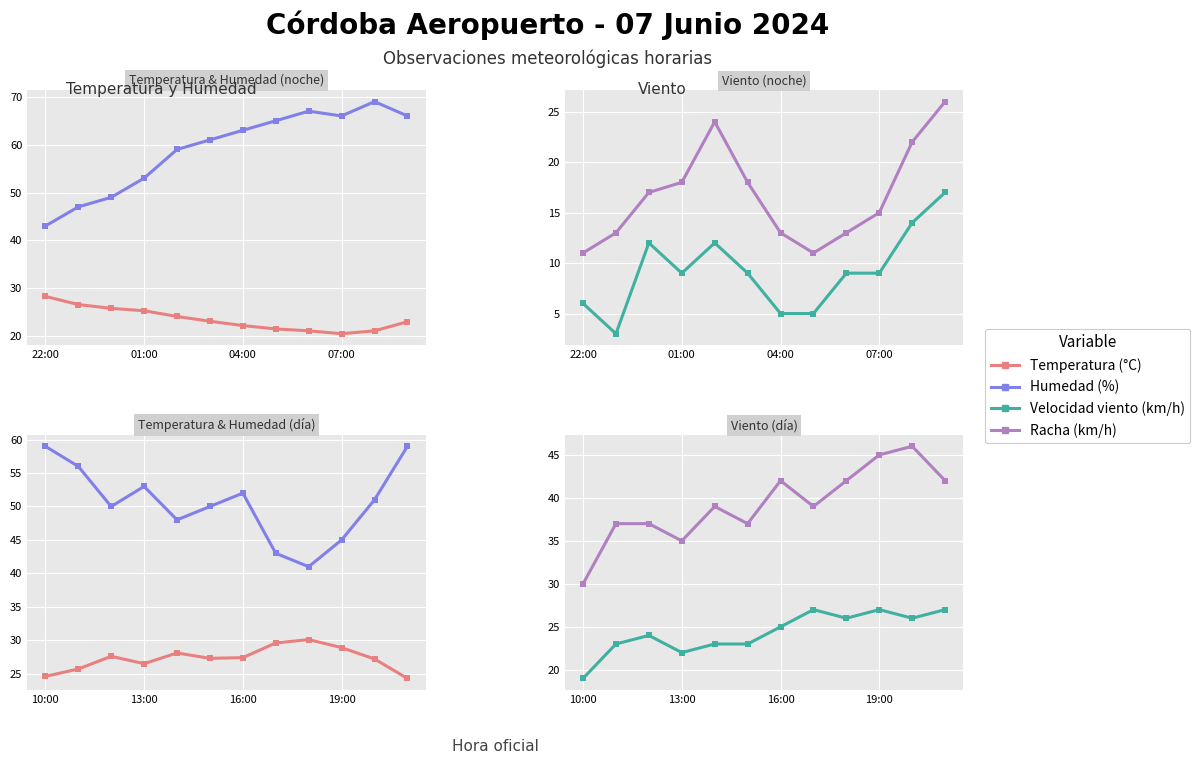

What is the value of the Racha (km/h) point at the 8th from the left?

39.0